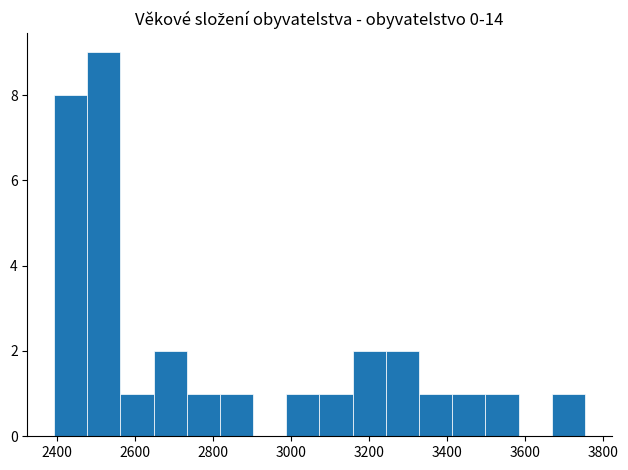

Reading left to right, list every bar in this chart as the range it spans on the x-axis followed by its height. Neither the bar edges nor the heights are printed on the chart, so give them approximately, as read against the axes.

2400 to 2480: 8
2480 to 2560: 9
2560 to 2640: 1
2640 to 2740: 2
2740 to 2820: 1
2820 to 2900: 1
2900 to 2980: 0
2980 to 3080: 1
3080 to 3160: 1
3160 to 3240: 2
3240 to 3320: 2
3320 to 3420: 1
3420 to 3500: 1
3500 to 3580: 1
3580 to 3660: 0
3660 to 3760: 1